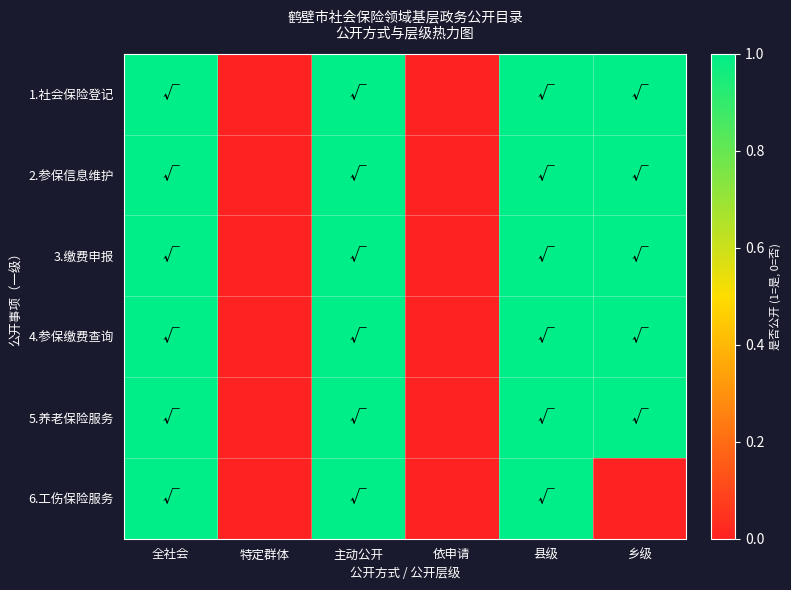

What is the maximum value shown in the chart?

1